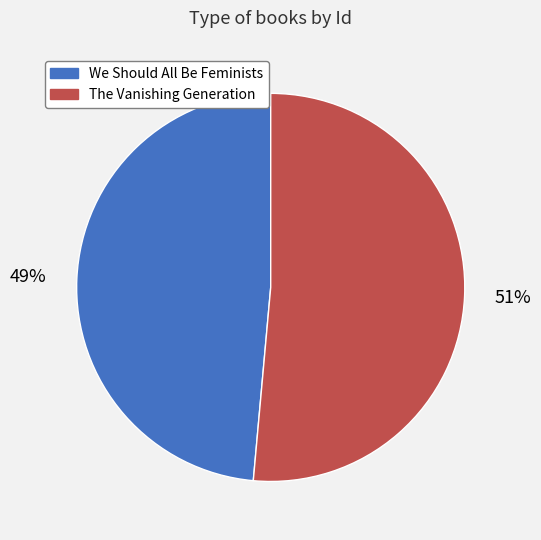

Which has a higher value, We Should All Be Feminists or The Vanishing Generation?

The Vanishing Generation